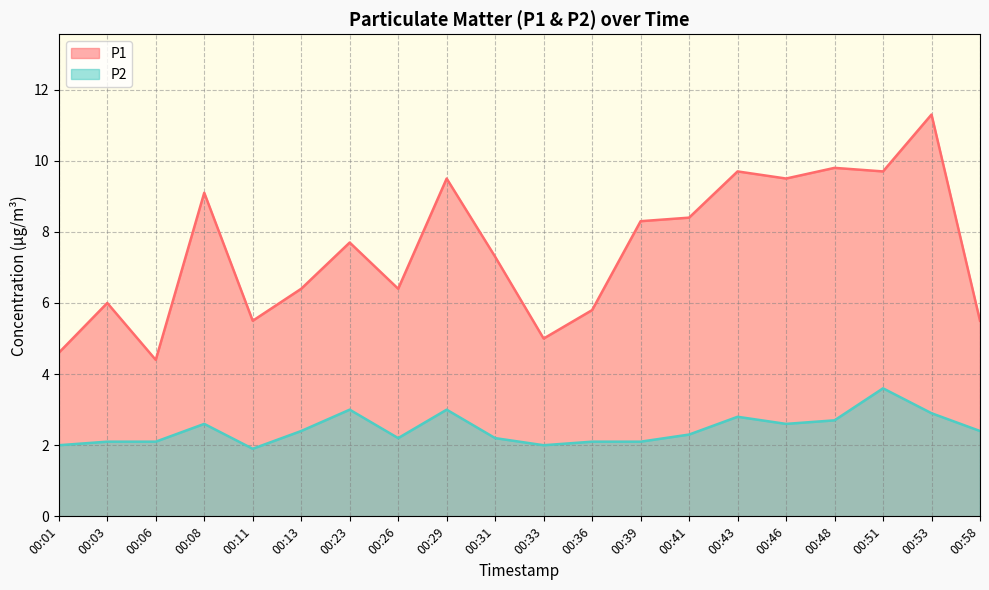

Reading left to right, extract all data points from this chart.

P1: 00:01=4.6	00:03=6.0	00:06=4.4	00:08=9.1	00:11=5.5	00:13=6.4	00:23=7.7	00:26=6.4	00:29=9.5	00:31=7.3	00:33=5.0	00:36=5.8	00:39=8.3	00:41=8.4	00:43=9.7	00:46=9.5	00:48=9.8	00:51=9.7	00:53=11.3	00:58=5.5
P2: 00:01=2.0	00:03=2.1	00:06=2.1	00:08=2.6	00:11=1.9	00:13=2.4	00:23=3.0	00:26=2.2	00:29=3.0	00:31=2.2	00:33=2.0	00:36=2.1	00:39=2.1	00:41=2.3	00:43=2.8	00:46=2.6	00:48=2.7	00:51=3.6	00:53=2.9	00:58=2.4